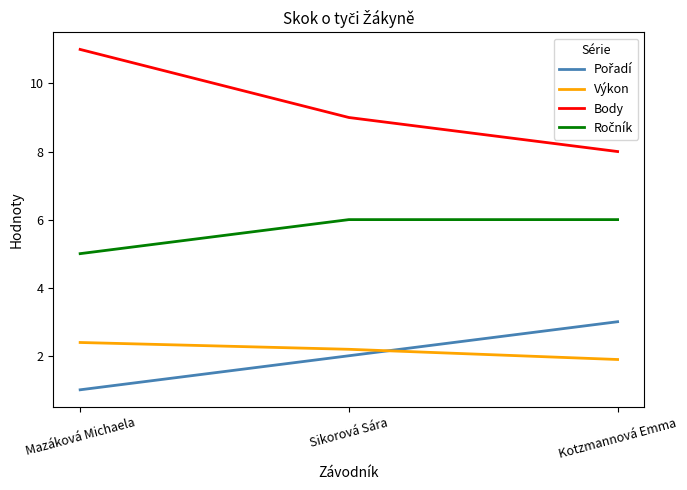

What is the difference between the highest and lowest values at Mazáková Michaela?

10.0